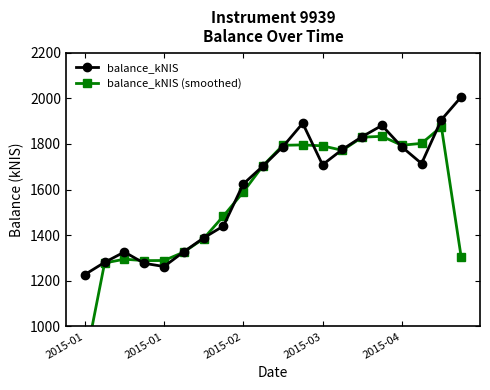

Between 13 and 16, which is larger?

16